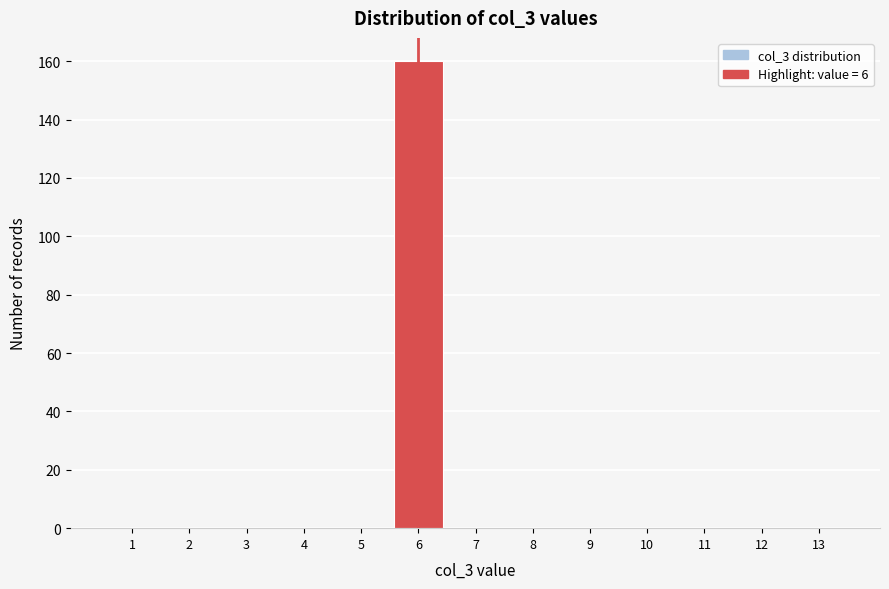

Reading left to right, transcribe all the data shown in this chart.

1=0	2=0	3=0	4=0	5=0	6=160	7=0	8=0	9=0	10=0	11=0	12=0	13=0